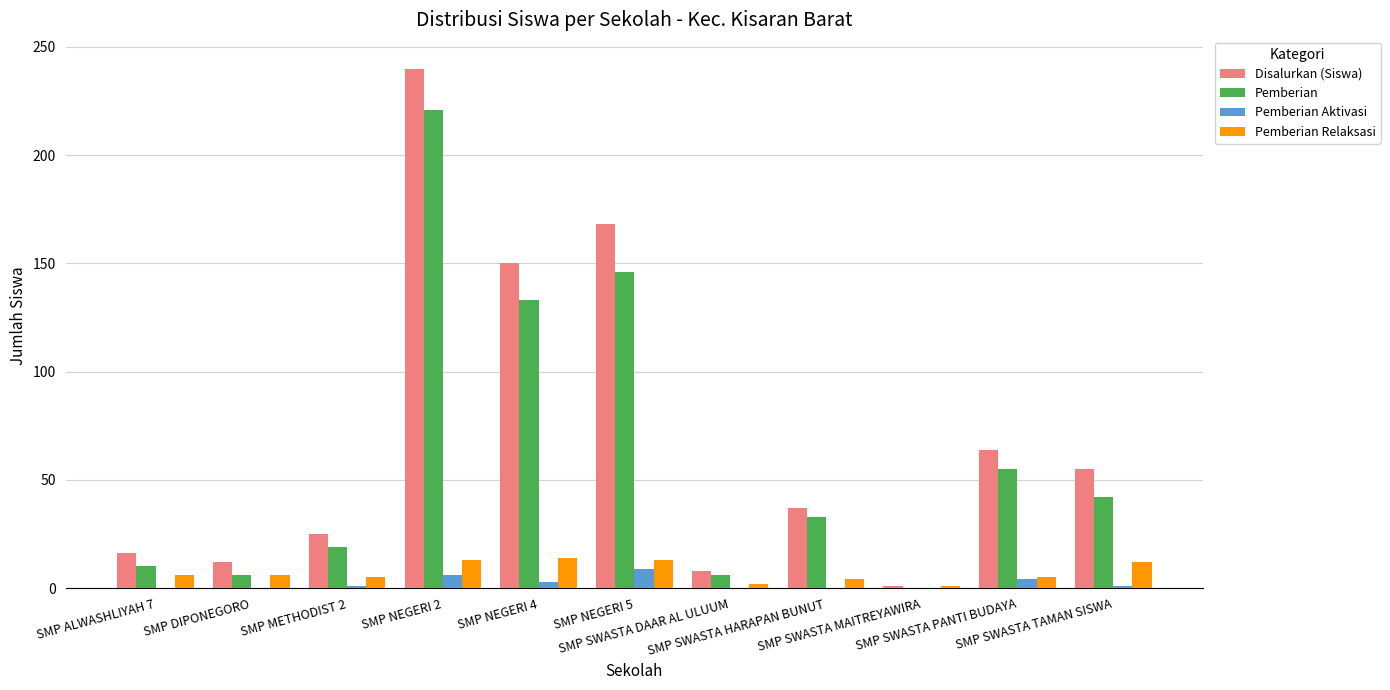

Which series changed the most between SMP ALWASHLIYAH 7 and SMP NEGERI 4?

Disalurkan (Siswa)